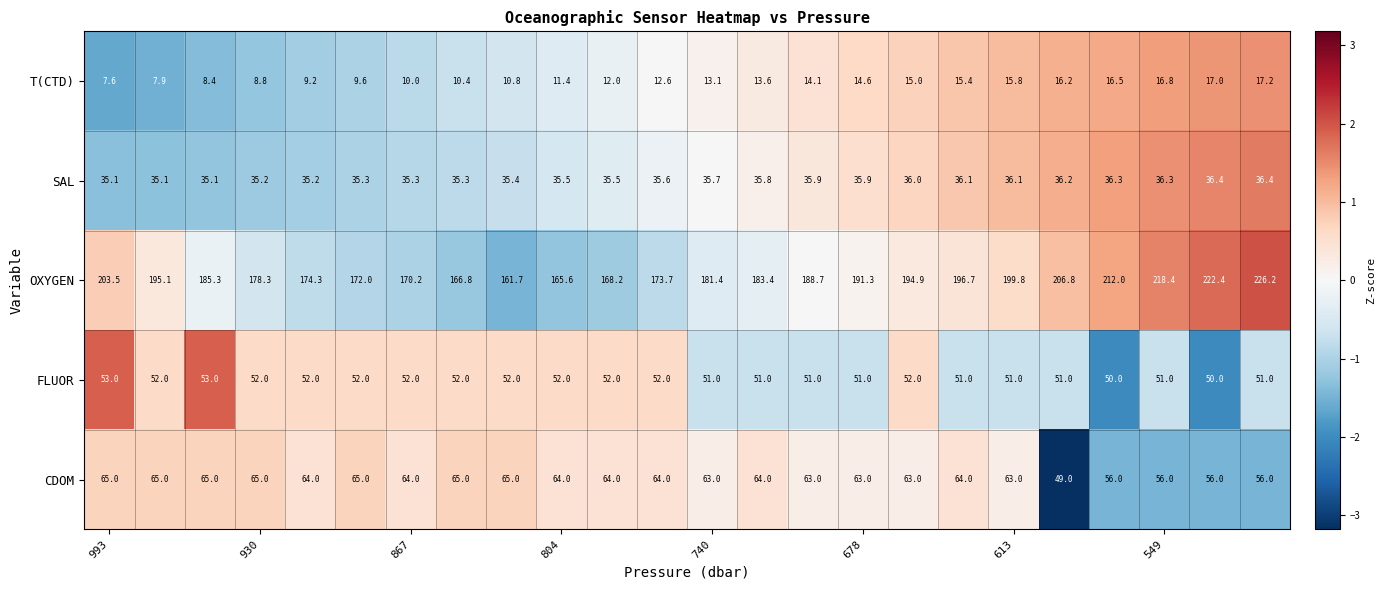

What is the difference between the second highest and minimum values in the SAL series?

1.3